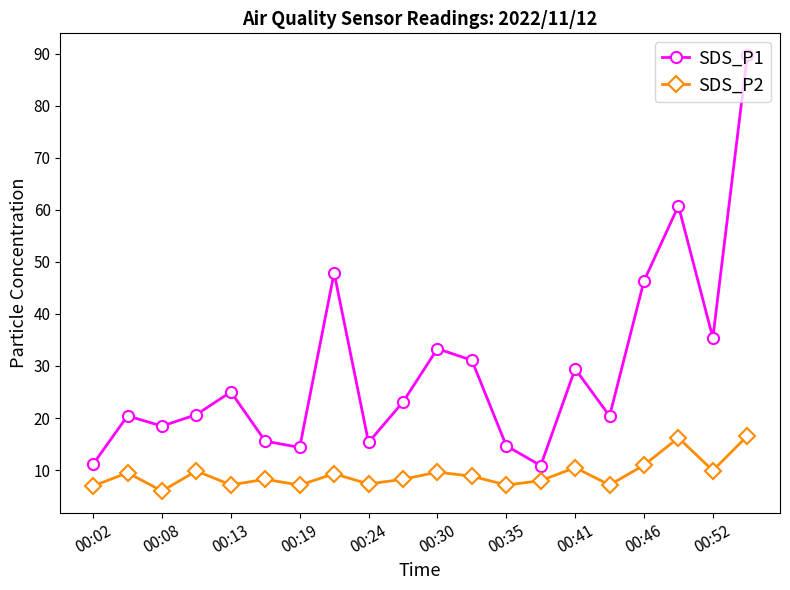

At how many categories does at least one series exceed 40?

4